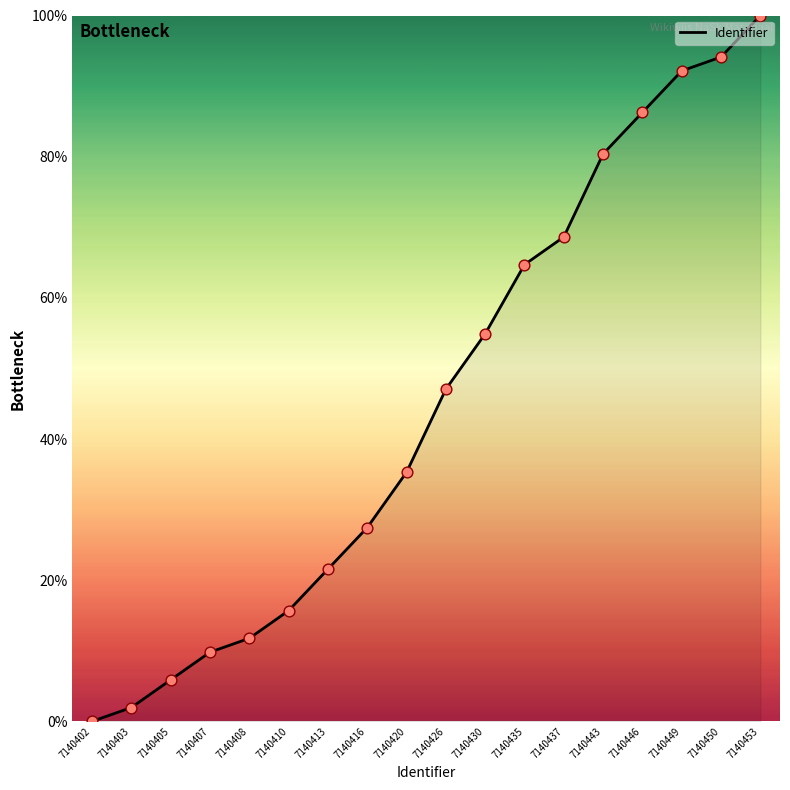

What is the change in value from 7140403 to 7140446?

+84.3